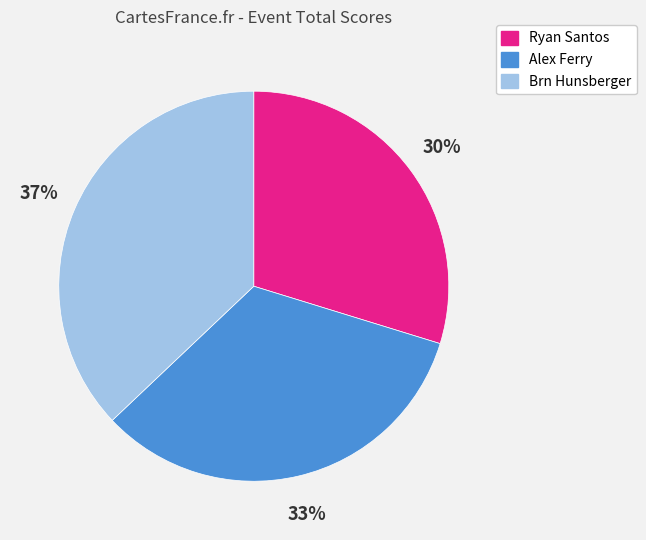

Approximately how many times larger is the value at Brn Hunsberger compared to Ryan Santos?

1.2